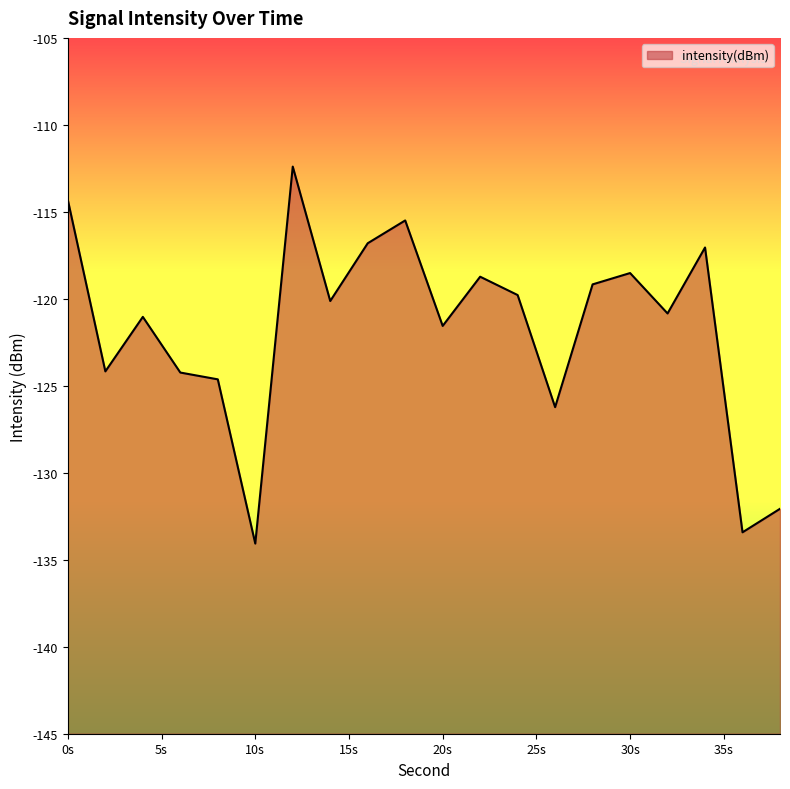

Which label corresponds to the smallest value in the chart?

10s